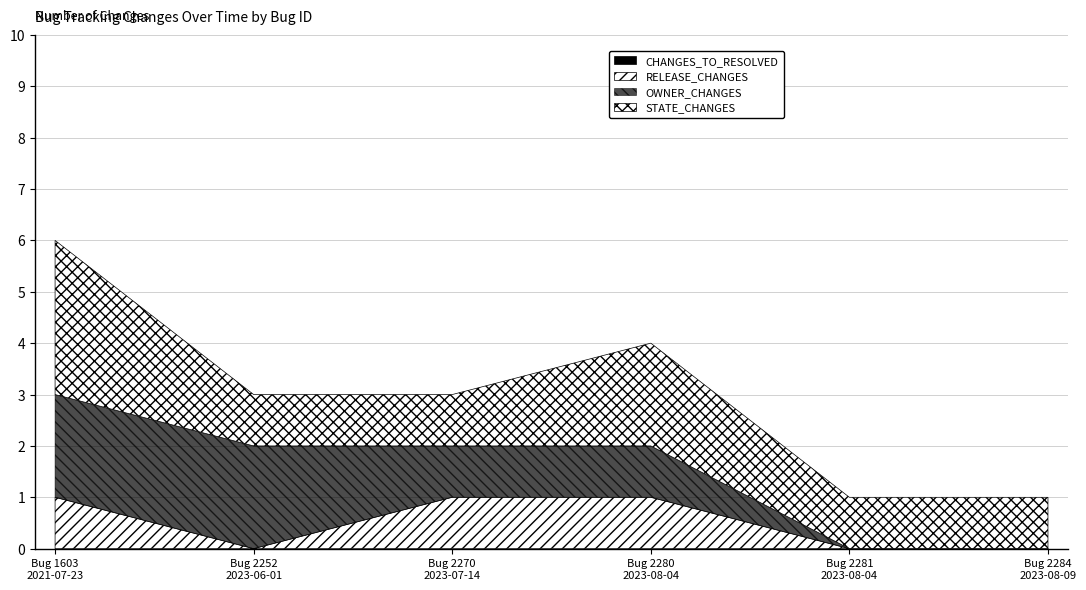

Where is RELEASE_CHANGES nearest to the value 0?

Bug 2252
2023-06-01